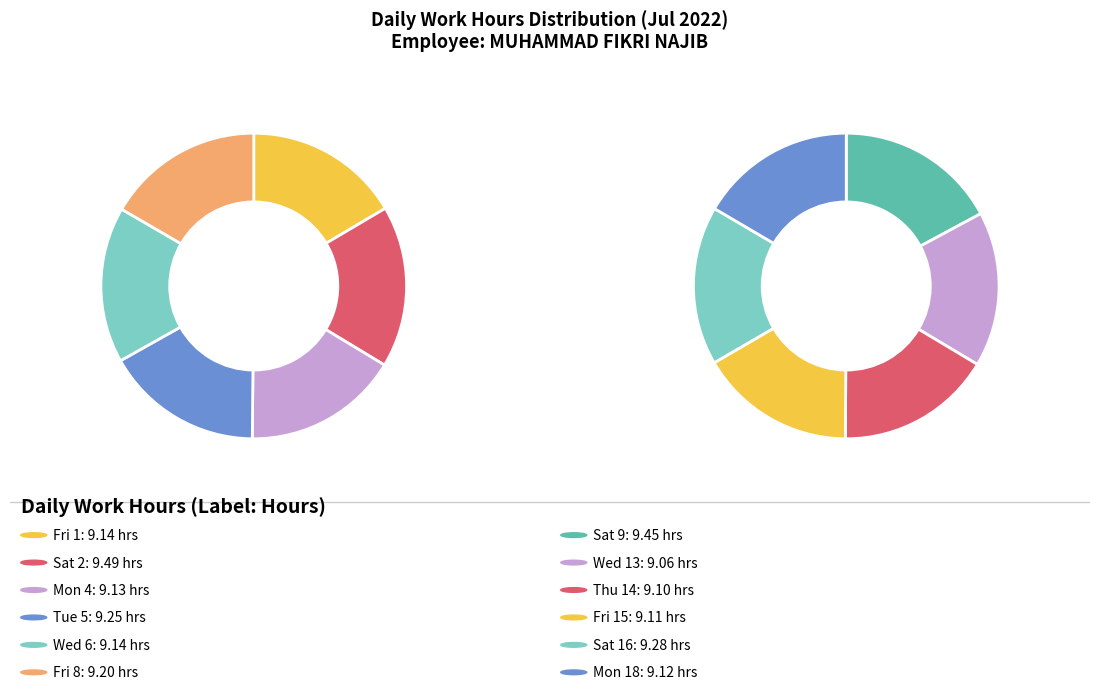

To the nearest percent, what percentage of the pie is Sat 16?

8%